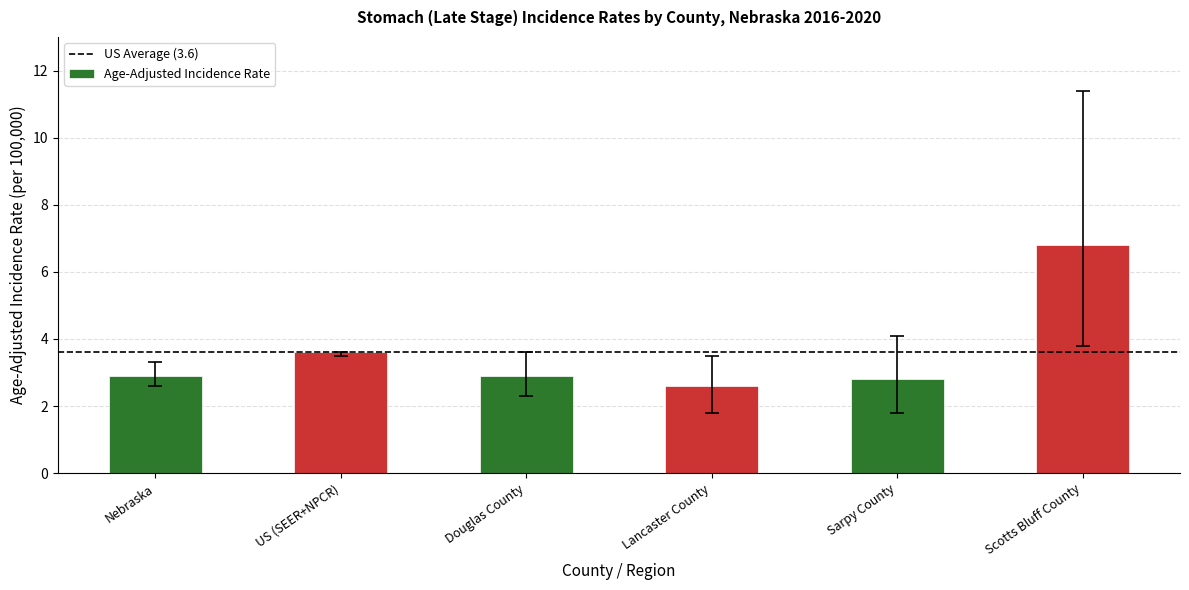

Does the chart contain stacked bars?

No